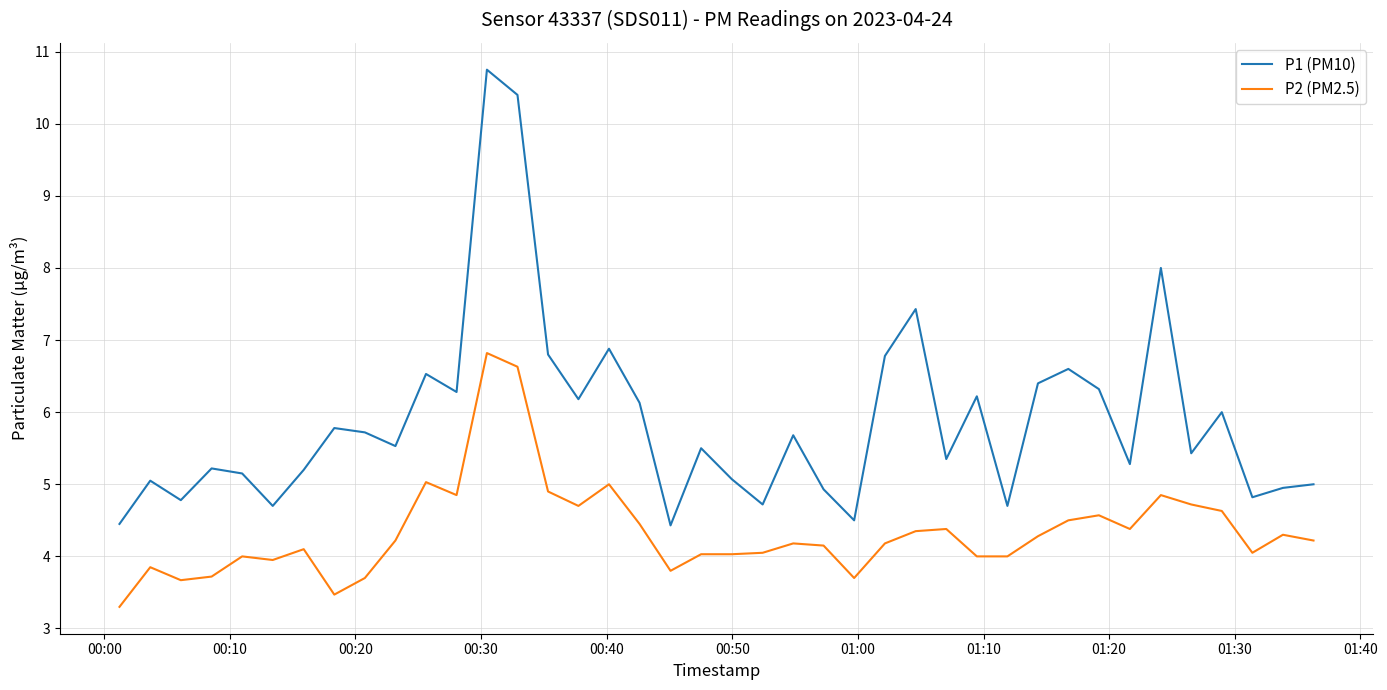

What is the difference between the maximum and minimum values in the P2 (PM2.5) series?

3.5